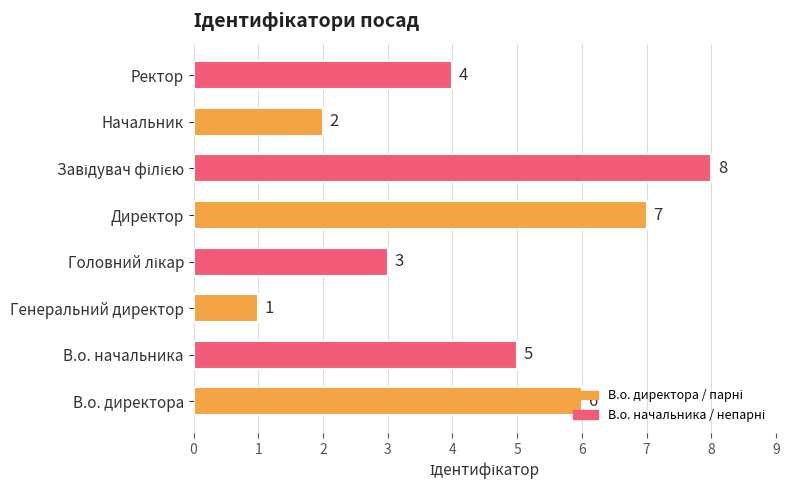

What is the change in value from В.о. начальника to Генеральний директор?

-4